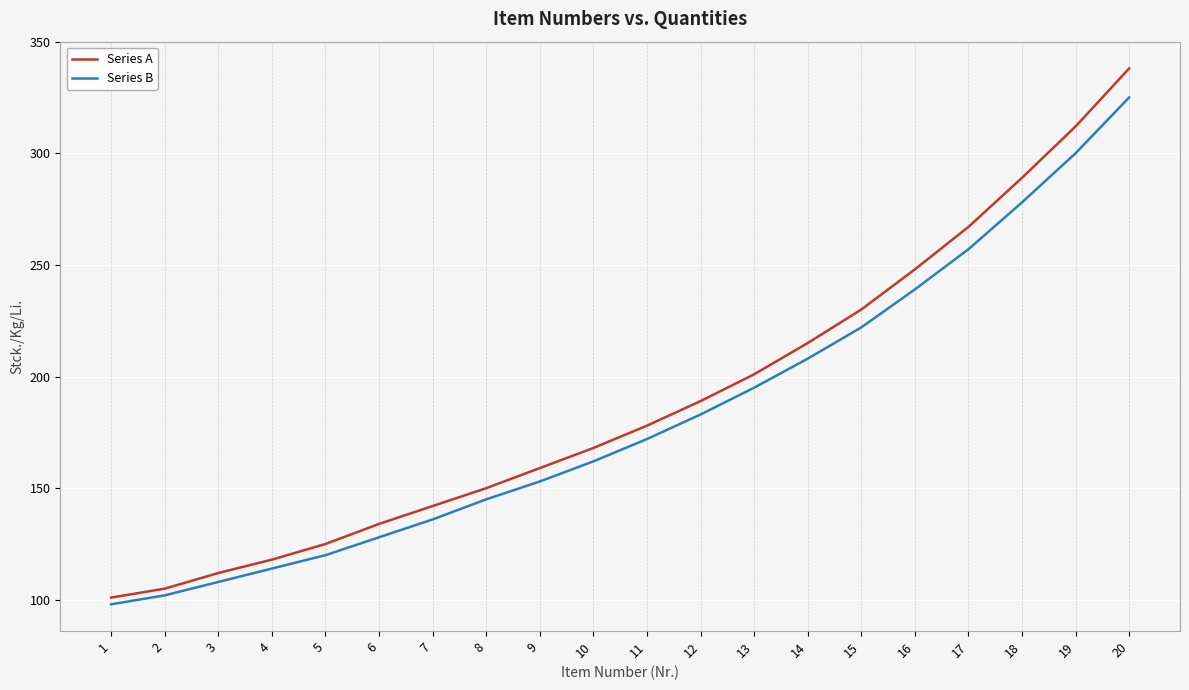

Rank the categories by Series A value from highest to lowest.

20, 19, 18, 17, 16, 15, 14, 13, 12, 11, 10, 9, 8, 7, 6, 5, 4, 3, 2, 1